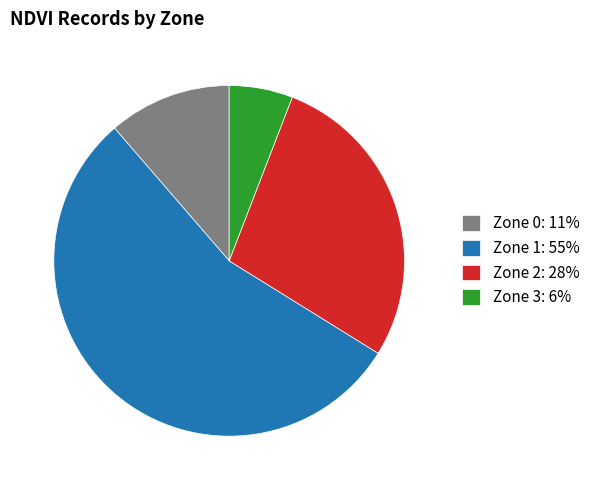

Which category accounts for the majority?

Zone 1